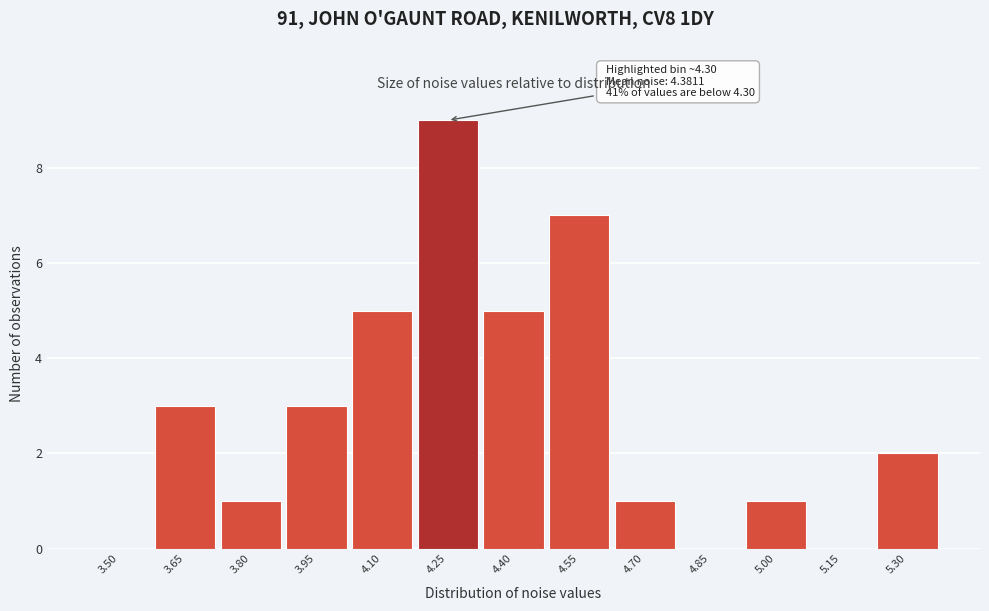

Reading left to right, transcribe all the data shown in this chart.

3.50=0	3.65=3	3.80=1	3.95=3	4.10=5	4.25=9	4.40=5	4.55=7	4.70=1	4.85=0	5.00=1	5.15=0	5.30=2